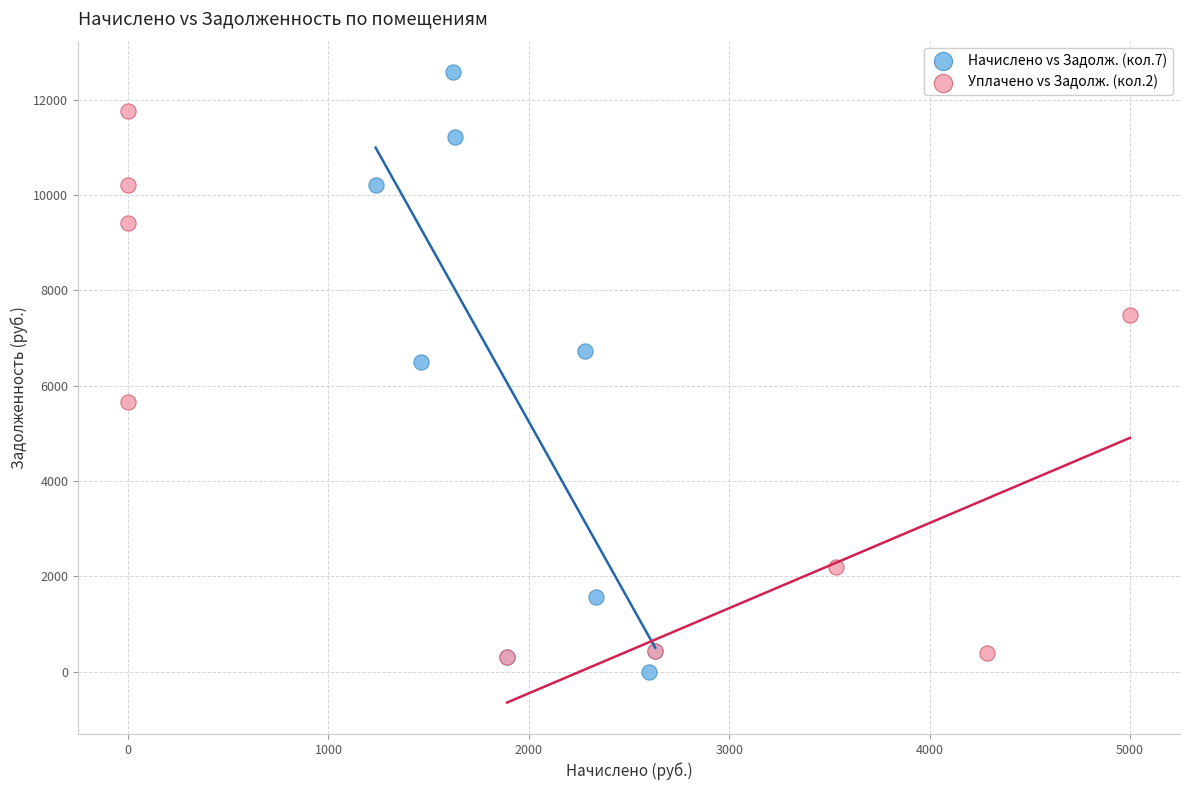

Which series has the widest spread of Y values?

Начислено vs Задолж. (кол.7)